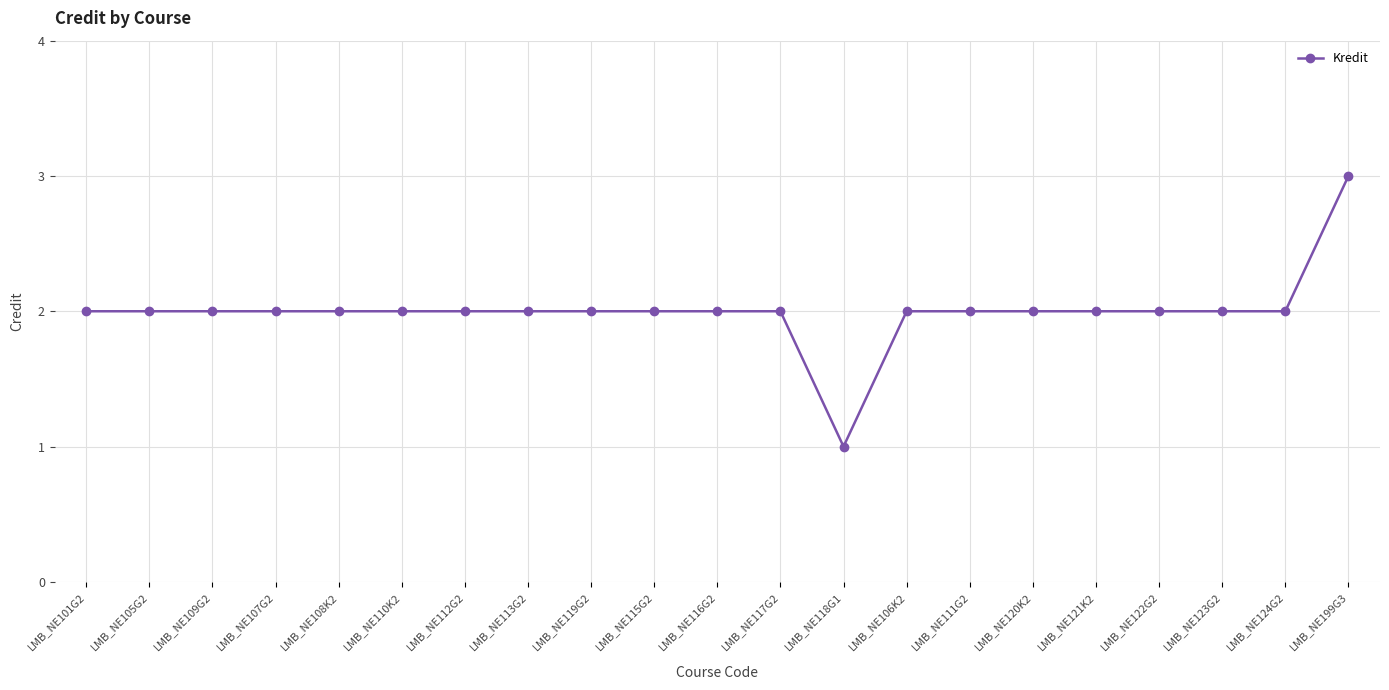

Count the number of data series in this chart.

1